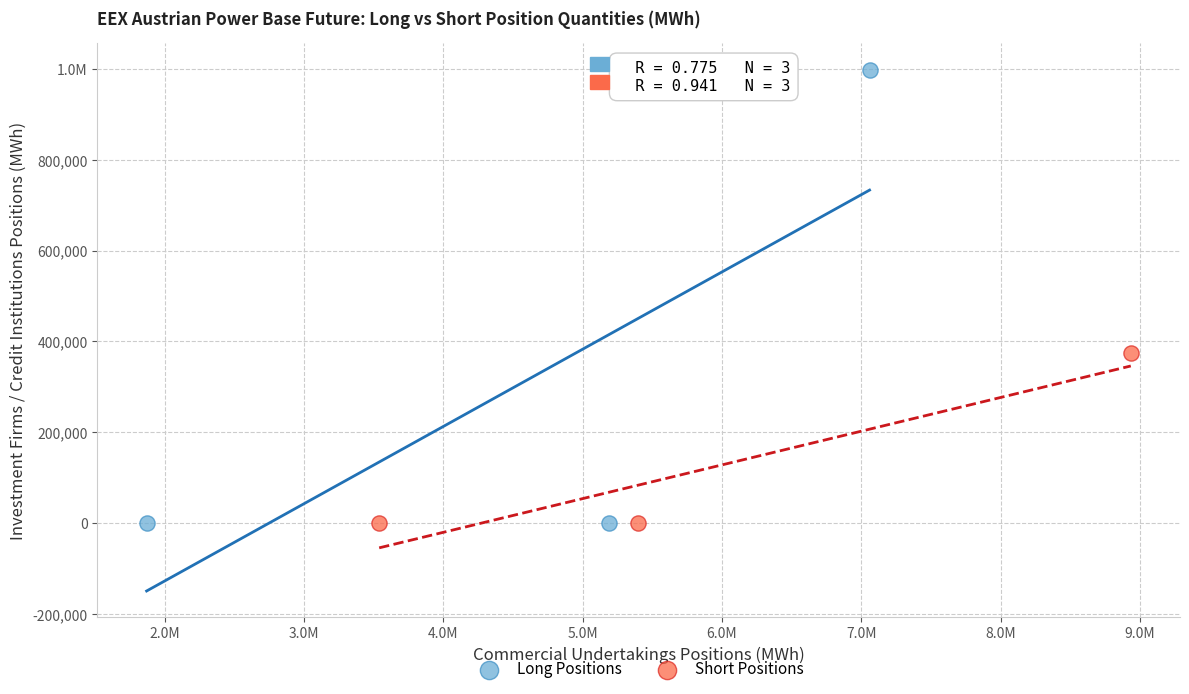

What are all the series names shown in the legend?

Long Positions, Short Positions